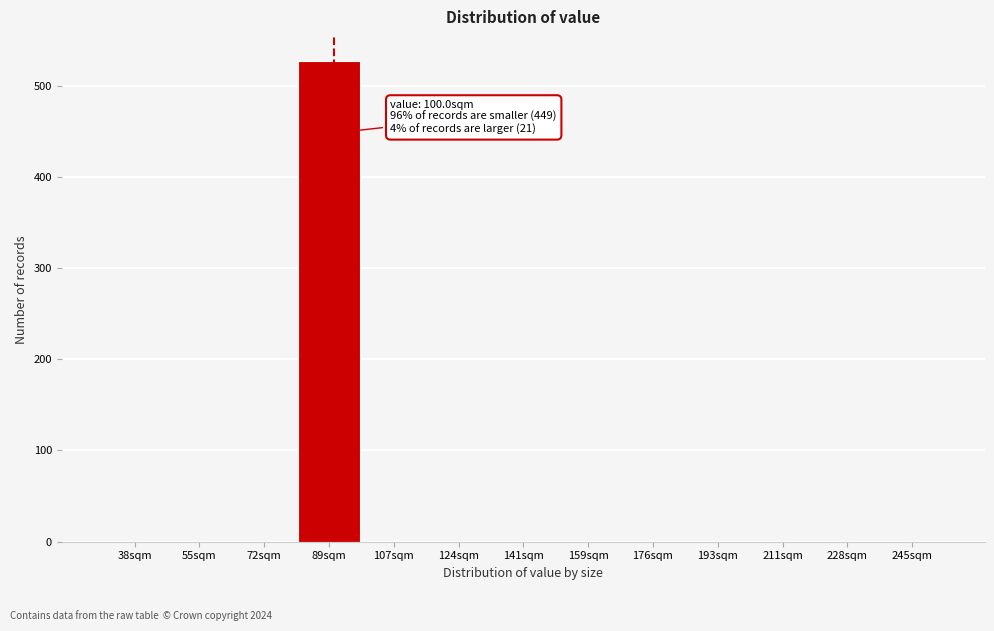

Reading left to right, extract all data points from this chart.

38sqm=0	55sqm=0	72sqm=0	89sqm=527	107sqm=0	124sqm=0	141sqm=0	159sqm=0	176sqm=0	193sqm=0	211sqm=0	228sqm=0	245sqm=0